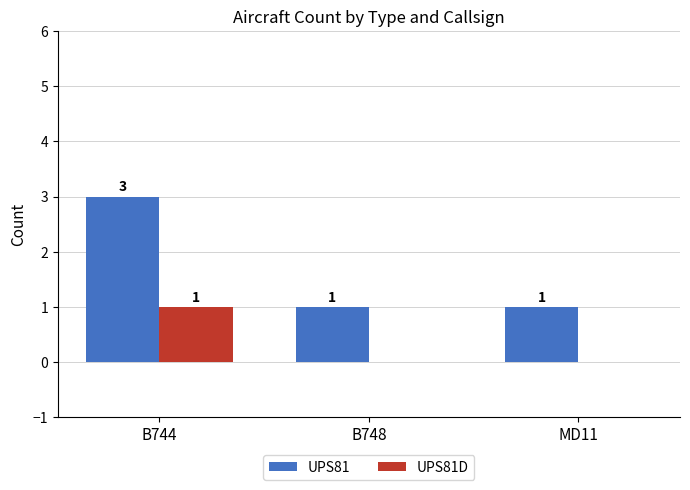

Which category has the highest value across all series?

B744